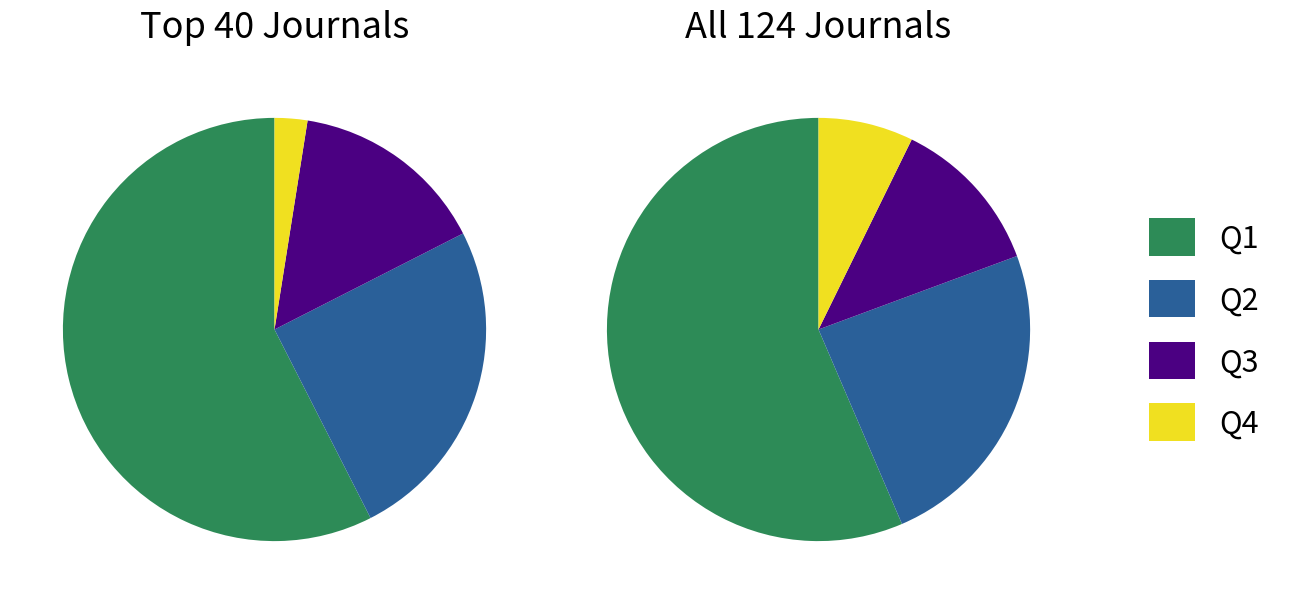

Which slice is the largest?

Q1